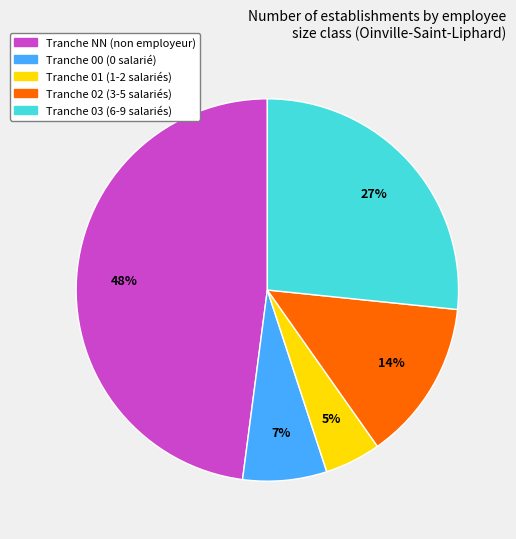

Is there any slice that represents more than half of the pie?

No